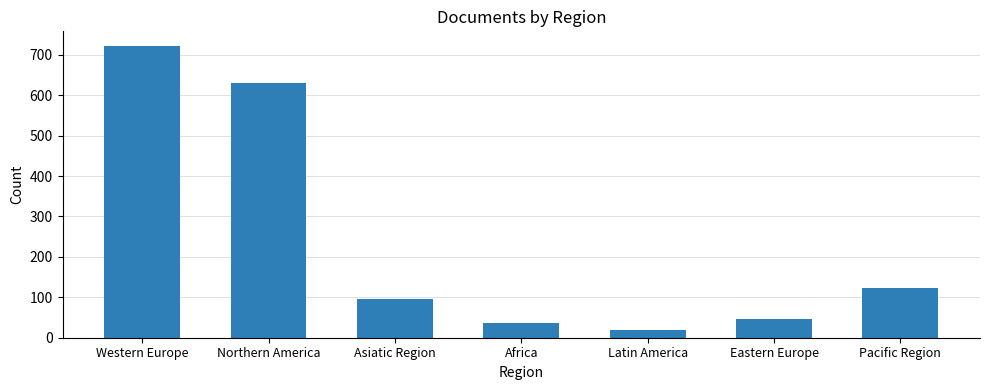

What is the change in value from Eastern Europe to Pacific Region?

+76